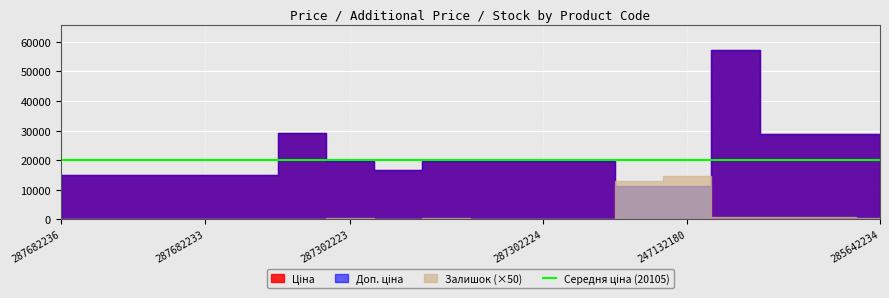

What is the difference between the maximum and minimum values in the Ціна series?

57146.2